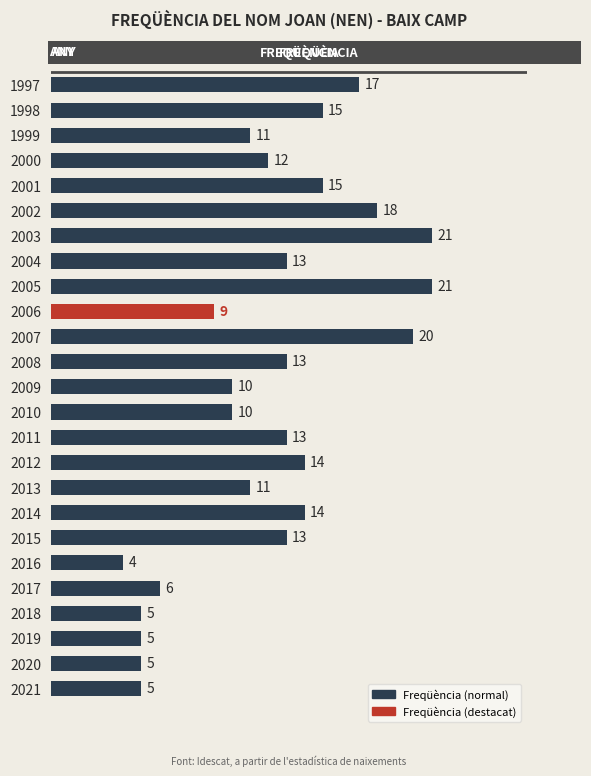

What is the difference between the values at 2003 and 2002?

3